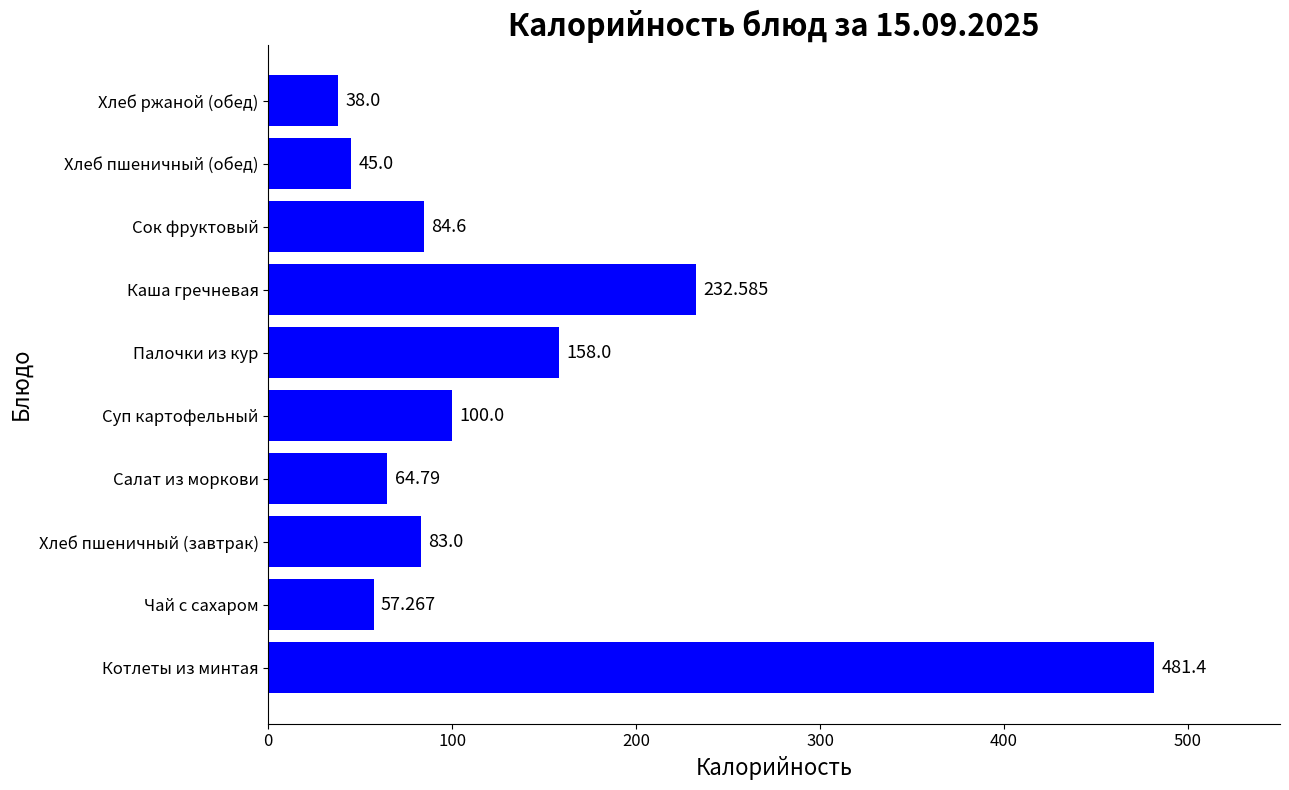

Which has a higher value, Чай с сахаром or Каша гречневая?

Каша гречневая